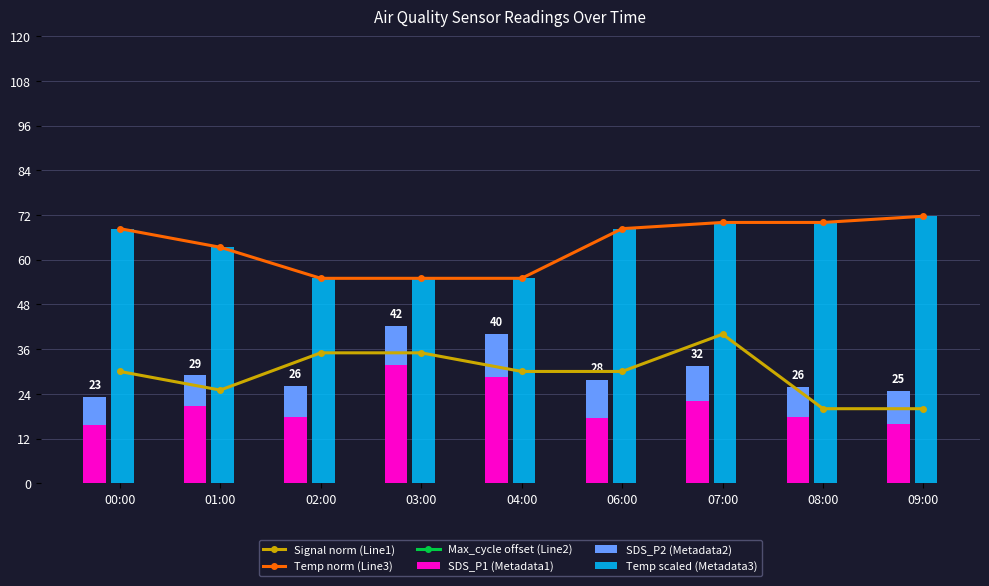

What is the difference between the highest and lowest values at 06:00?

20058.2